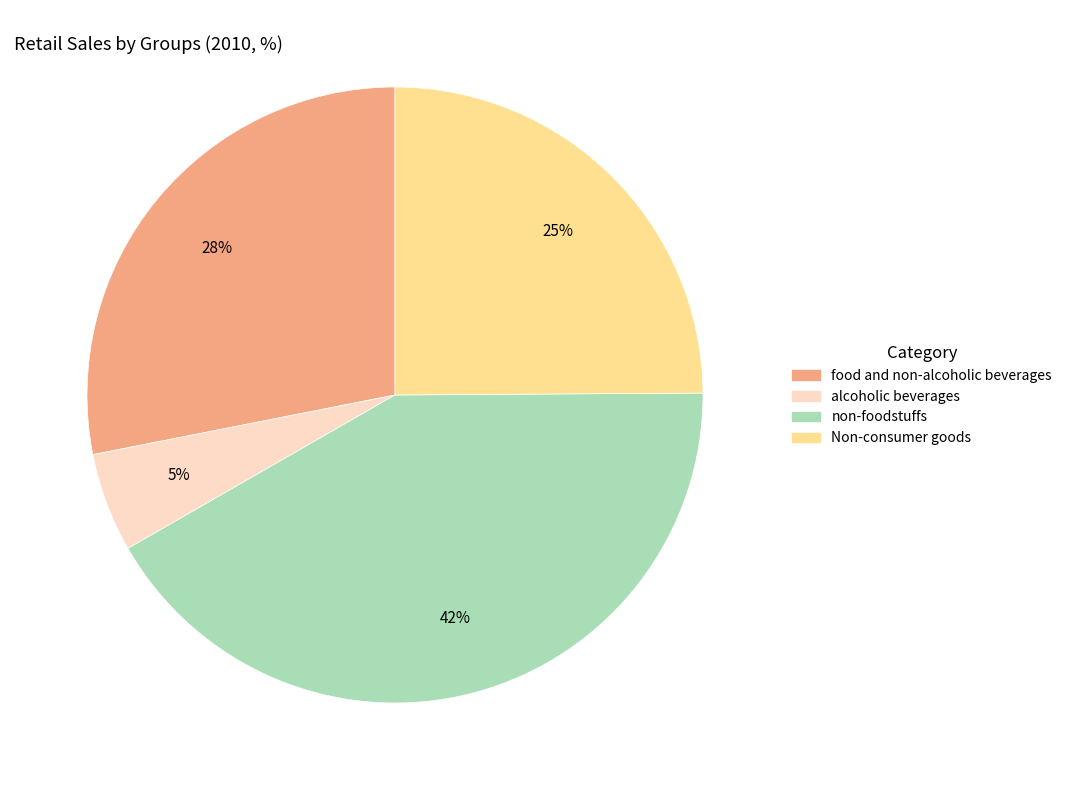

What is the largest slice in the pie chart?

non-foodstuffs